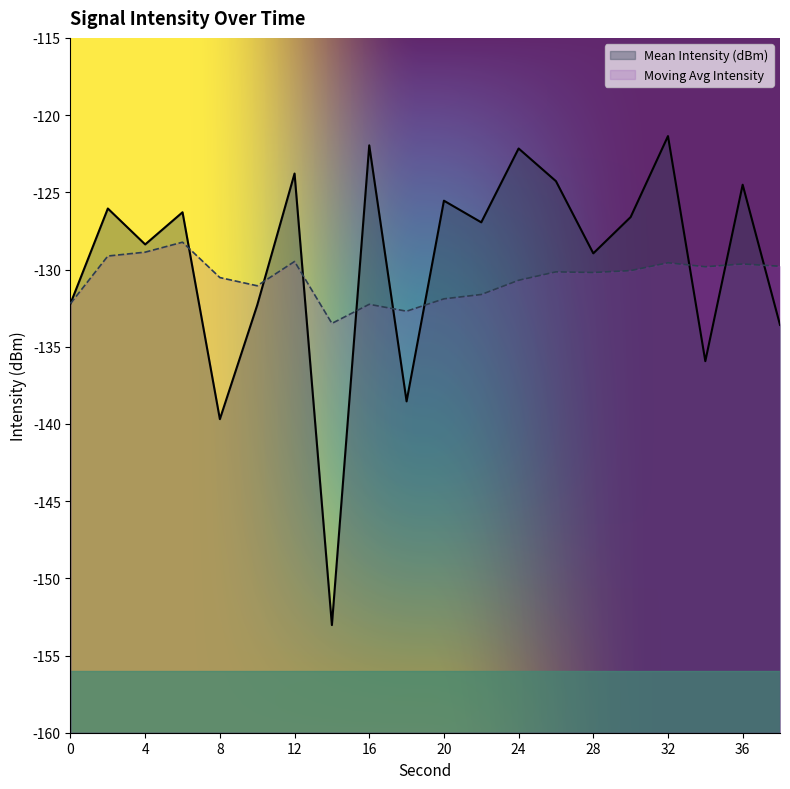

At which category does Moving Avg Intensity reach its first local peak?

6